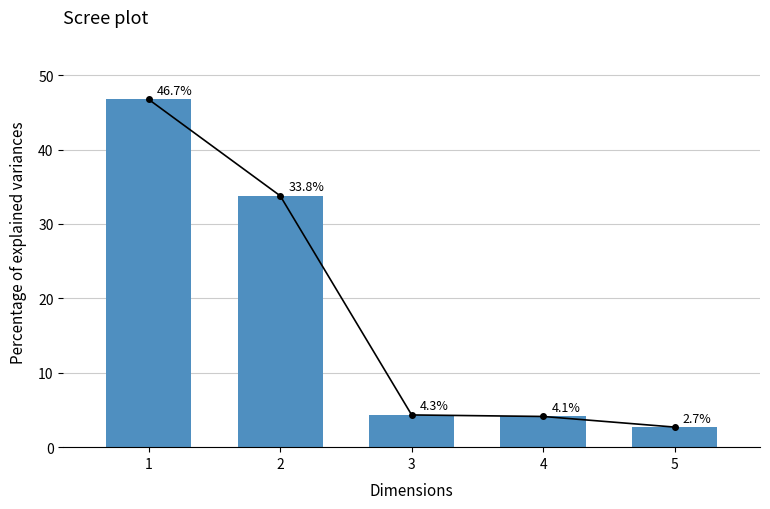

How many values exceed 4?

4